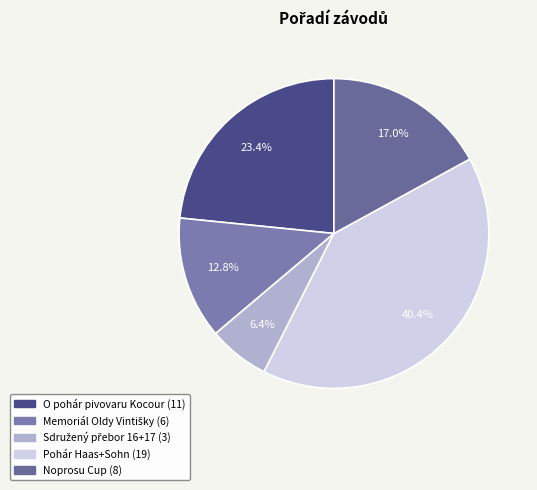

How many slices are in this pie chart?

5